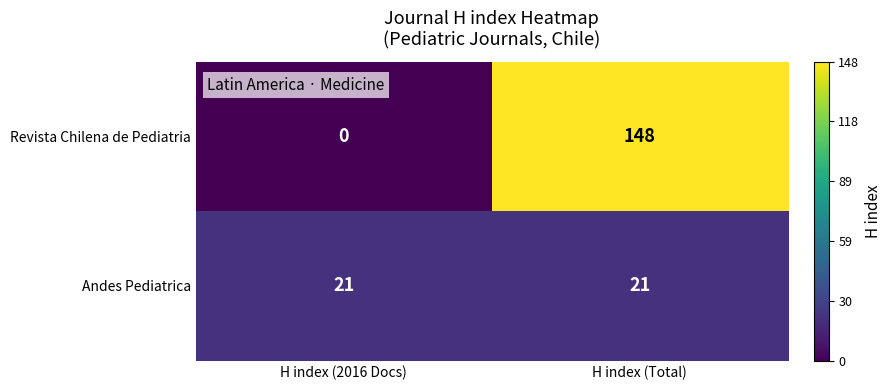

What is the total value across all series at H index (Total)?

169